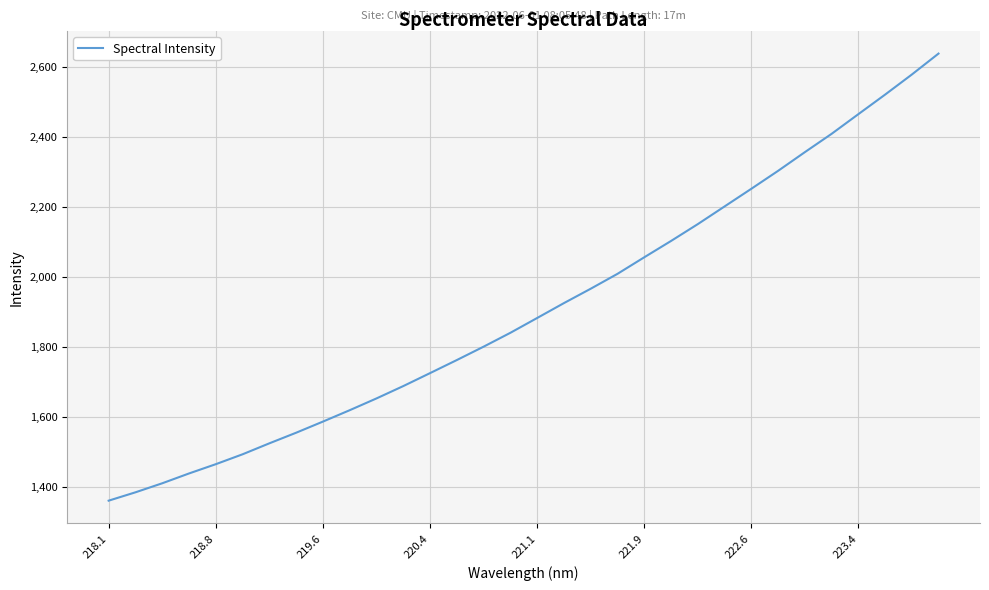

Reading left to right, extract all data points from this chart.

1360.2	1384.0	1409.8	1437.9	1464.4	1492.7	1524.0	1554.3	1586.1	1618.7	1652.3	1687.6	1724.6	1762.0	1800.2	1839.8	1882.1	1924.6	1965.7	2008.2	2055.5	2102.1	2150.2	2200.6	2251.1	2302.3	2355.7	2408.0	2464.2	2520.0	2577.4	2637.3